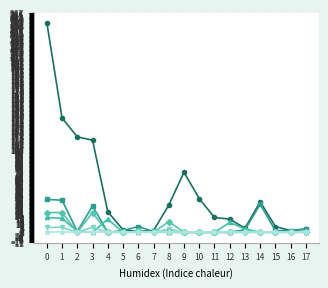

What is the maximum value shown in the chart?

255